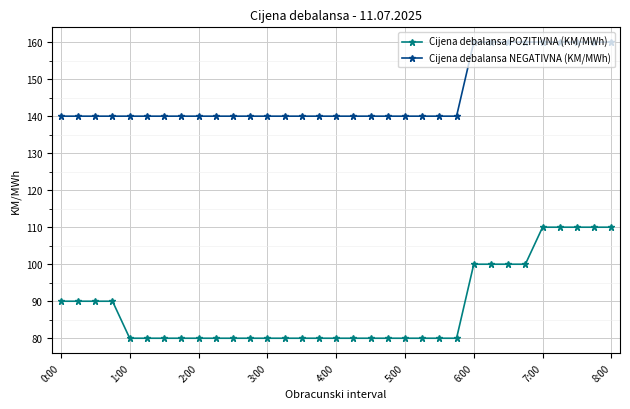

List the series in order of their overall mean, lowest first.

Cijena debalansa POZITIVNA (KM/MWh), Cijena debalansa NEGATIVNA (KM/MWh)